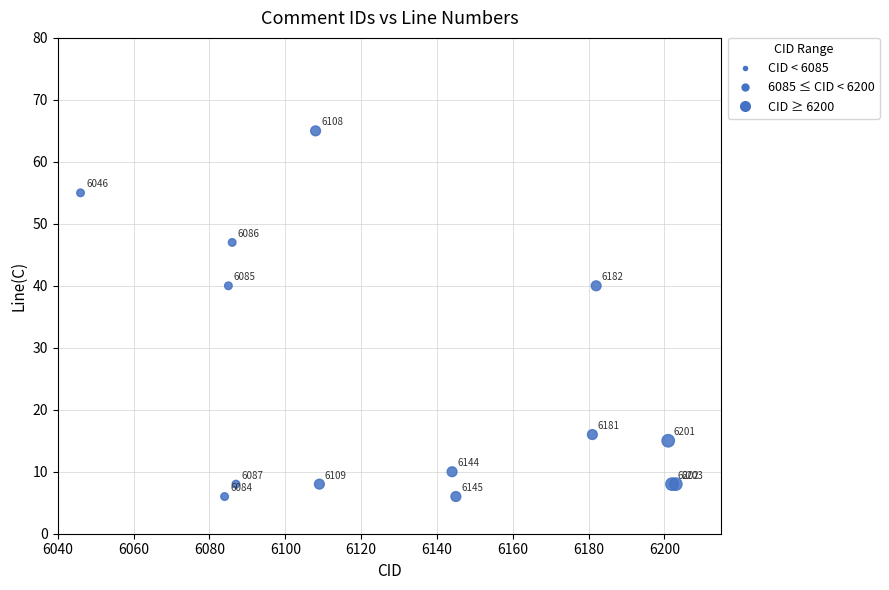

What Y value in the scatter plot is closest to 35?

40